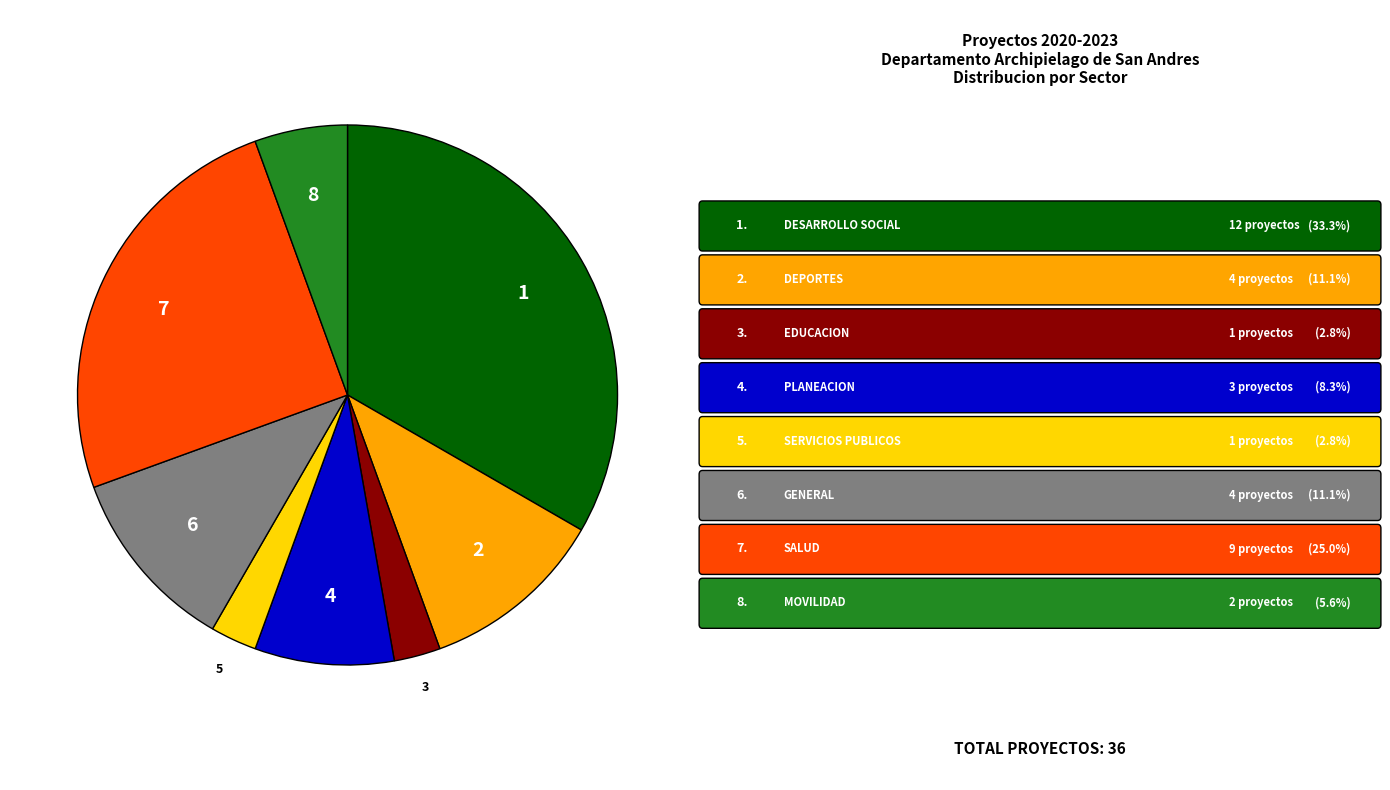

Does any single category account for the majority?

No